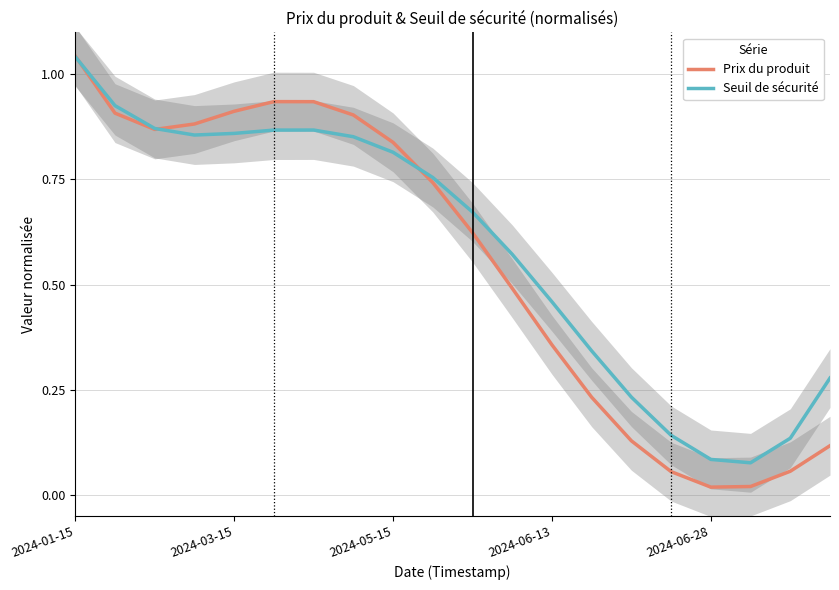

Is the value of Prix du produit at 2024-06-28 greater than the value of Seuil de sécurité at 2024-06-28?

No